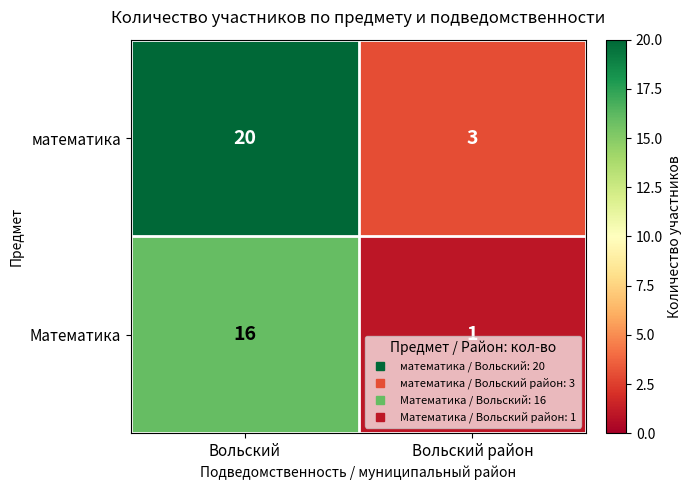

Rank the series at Вольский район from highest to lowest value.

математика, Математика